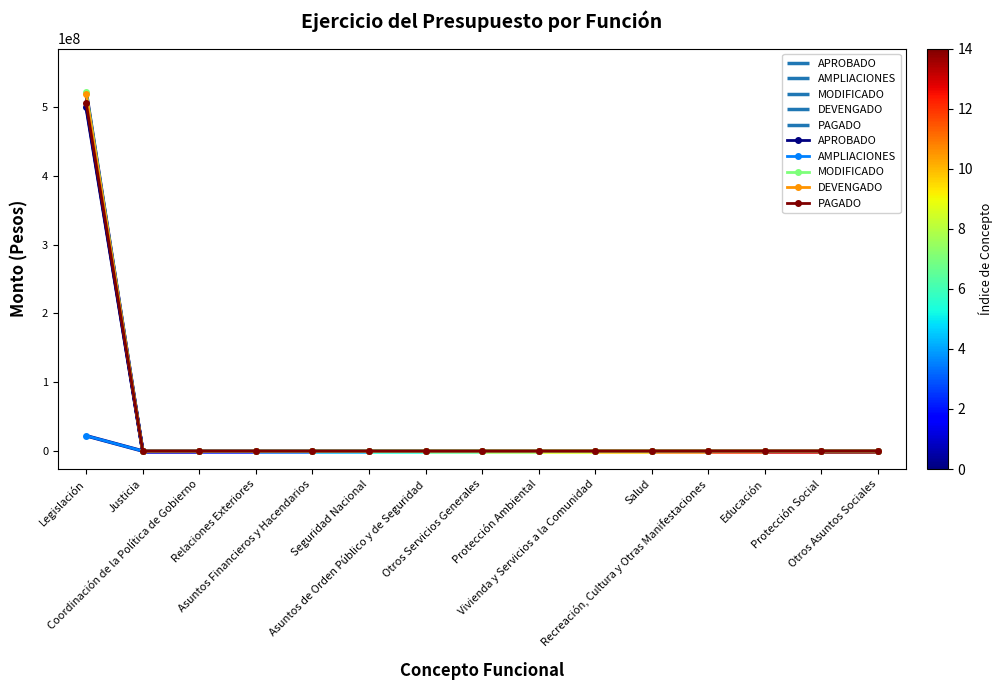

Which label corresponds to the largest value in the chart?

Legislación